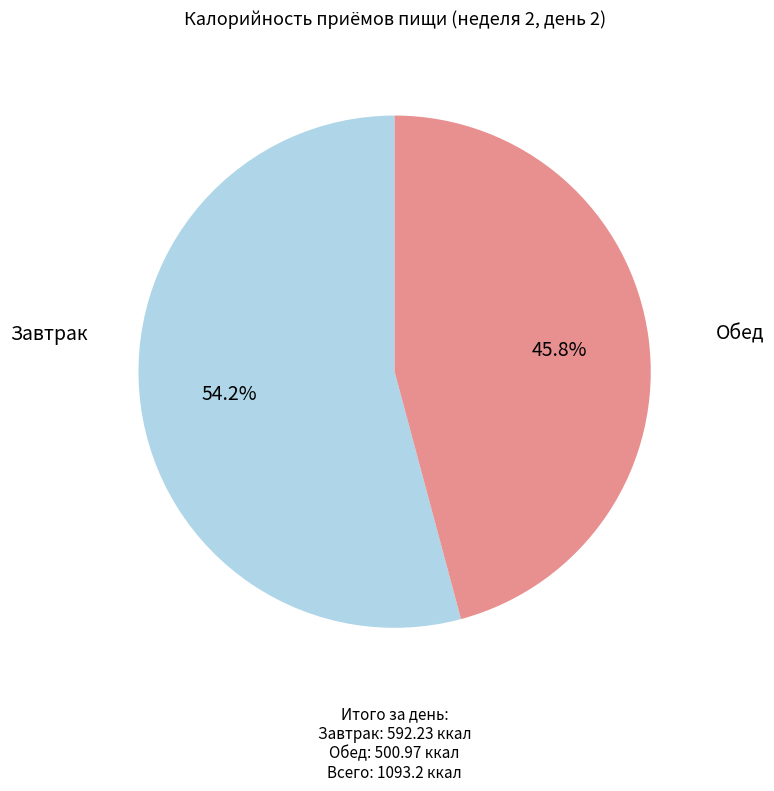

Is there a majority slice in this chart?

Yes